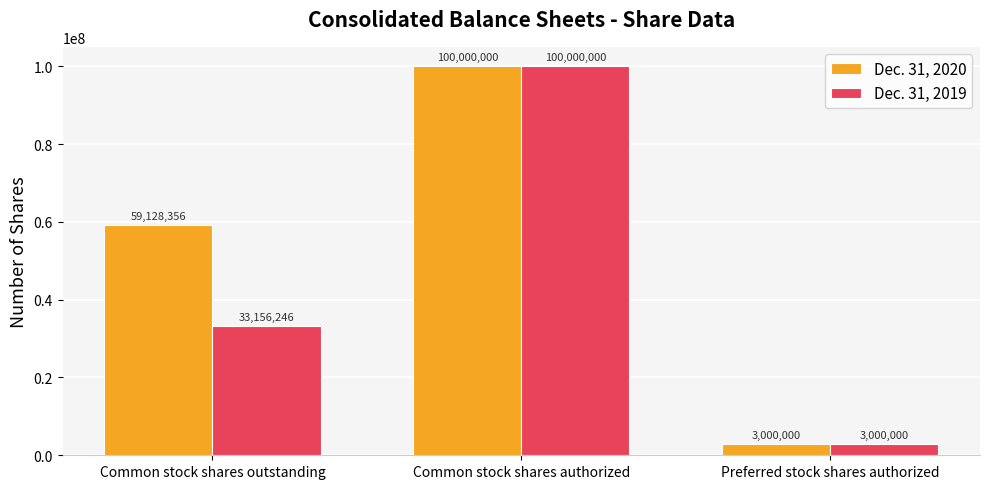

What are all the series names shown in the legend?

Dec. 31, 2020, Dec. 31, 2019